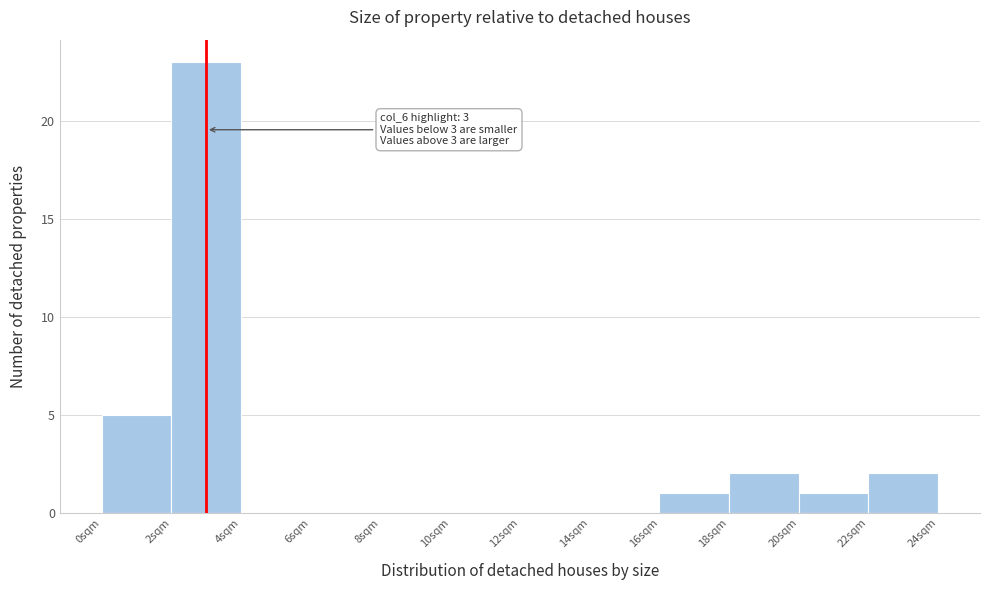

Over which range of the x-axis is the bar tallest?

2 to 4